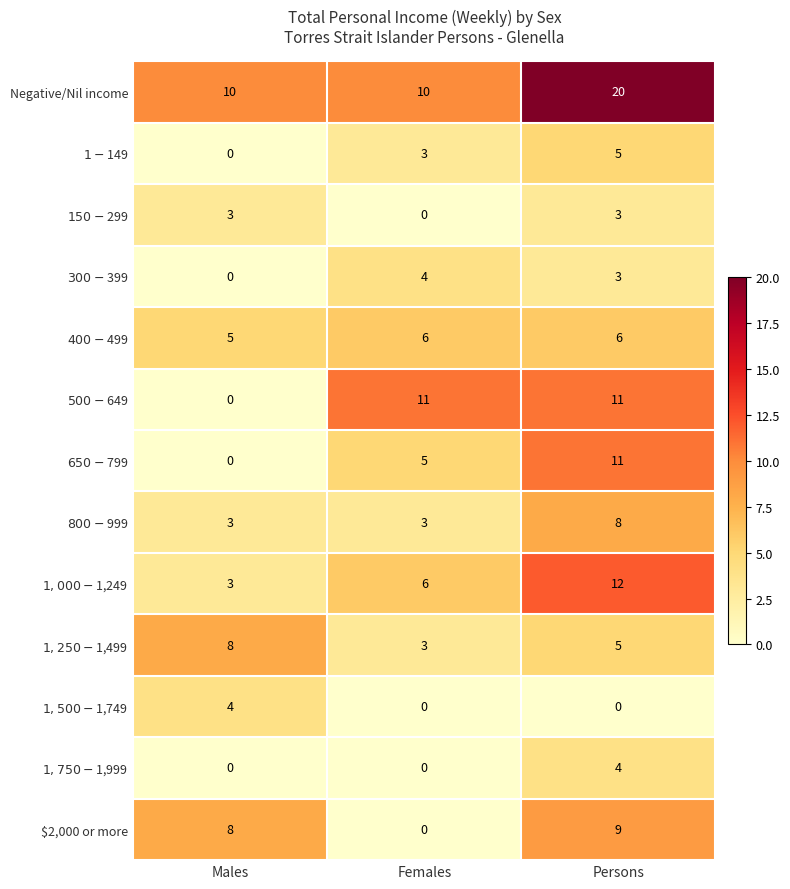

Read the $2,000 or more value at Persons.

9